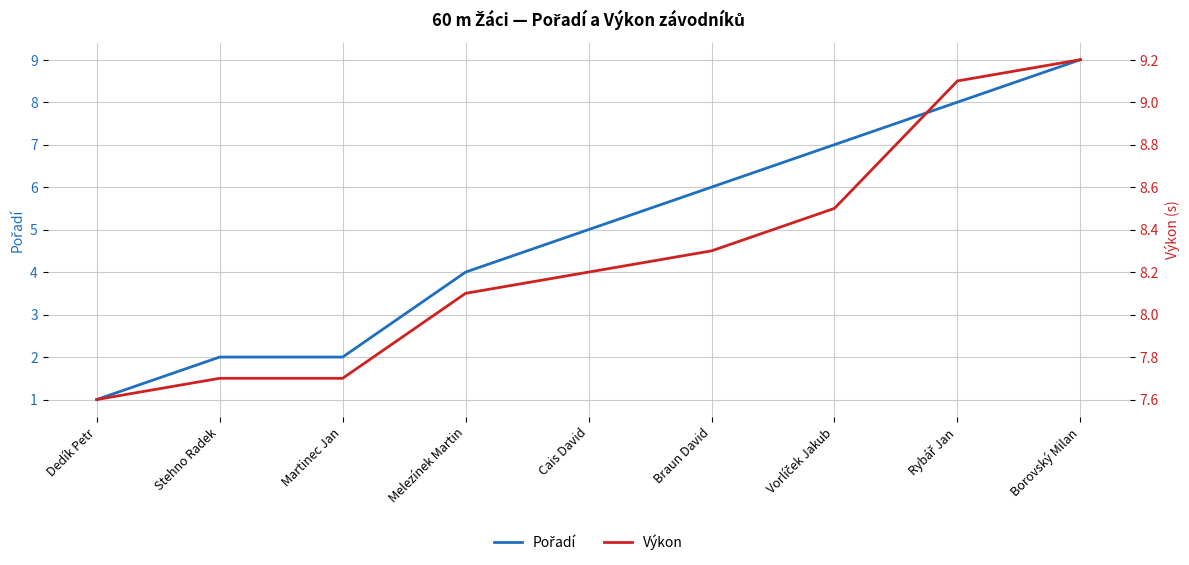

What is the spread (max minus min) of values at Melezínek Martin?

4.1